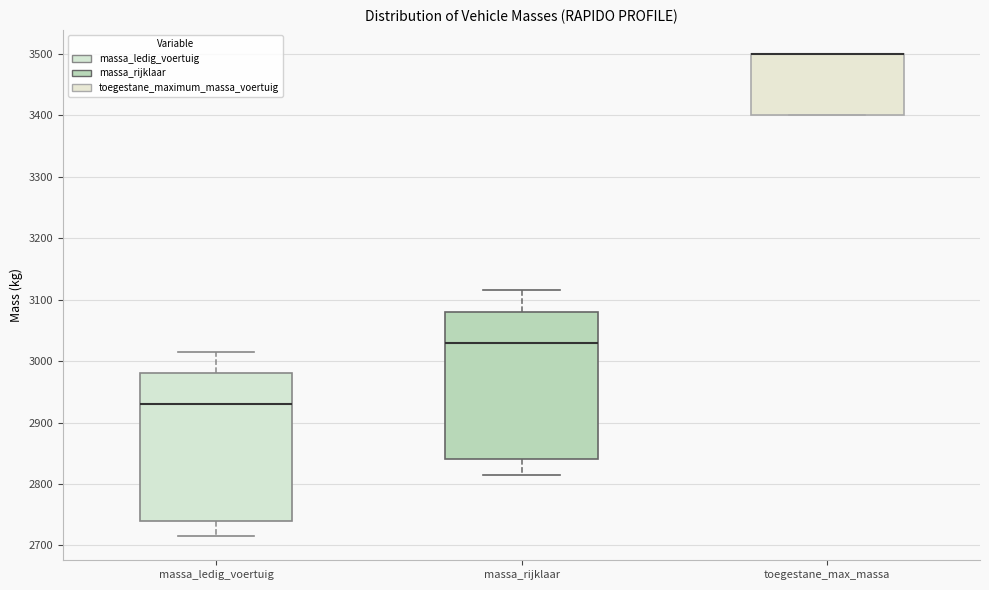

Reading left to right, read every box against the y-axis: the position of its median line, the range the box covers, and the ends of its whiskers. The values are not printed on the chart, so give them approximately, as read against the axis.

massa_ledig_voertuig: median 2930, box 2740 to 2980, whiskers 2720 to 3020
massa_rijklaar: median 3030, box 2840 to 3080, whiskers 2820 to 3120
toegestane_max_massa: median 3500 (drawn on the box's upper edge), box 3400 to 3500, whiskers 3400 to 3500